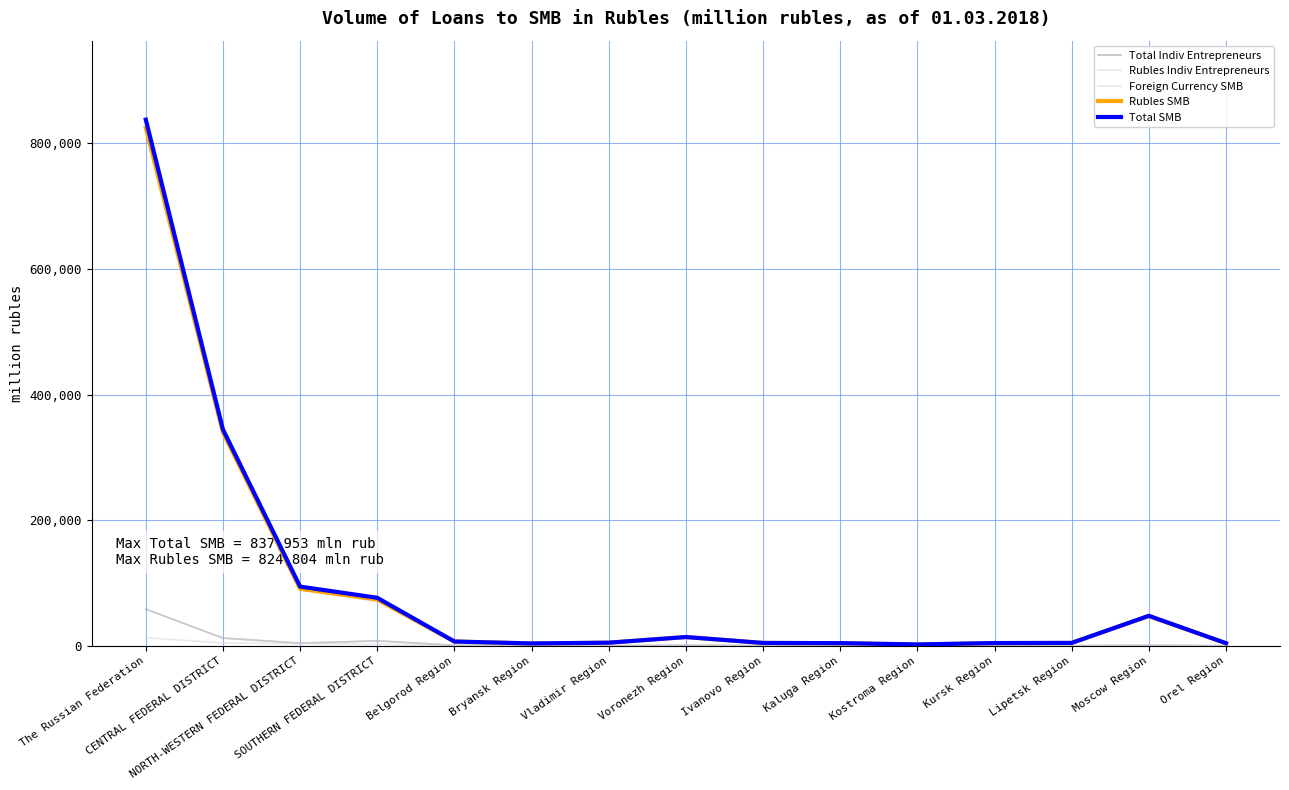

Where does the Total SMB series first go above 5192?

The Russian Federation